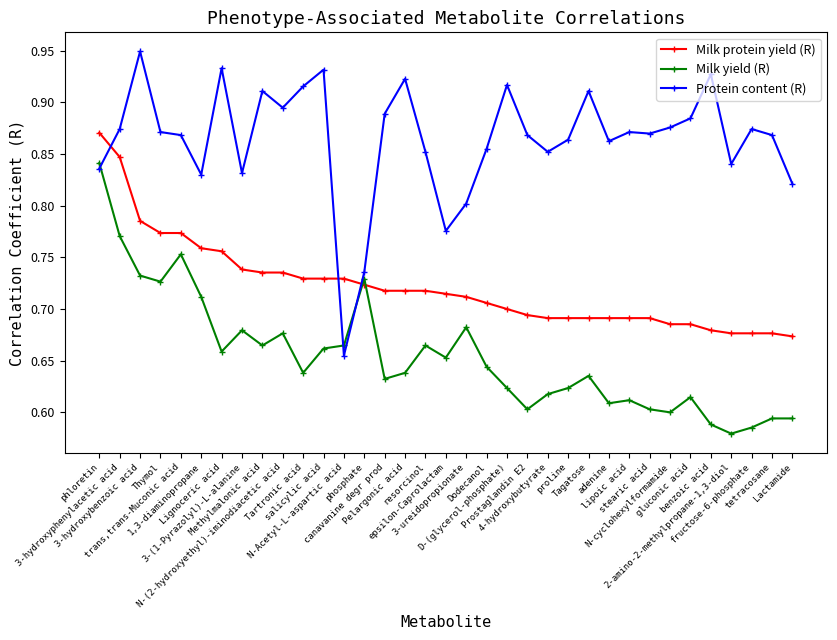

What position from the left is phloretin?

1